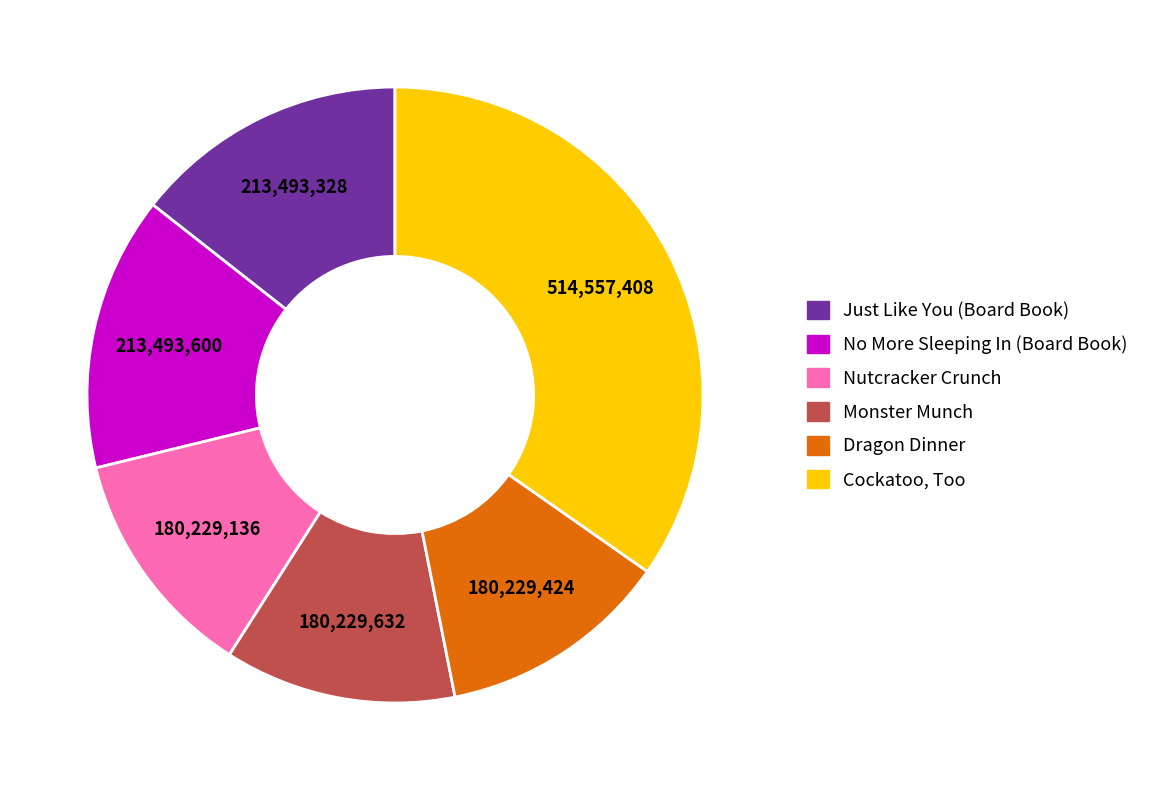

Which category has the biggest portion of the pie?

Cockatoo, Too